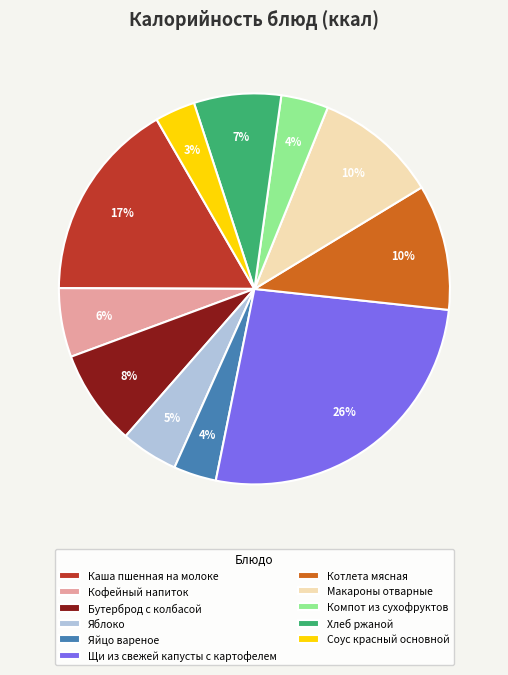

Is it true that Макароны отварные is 10% of the pie?

True